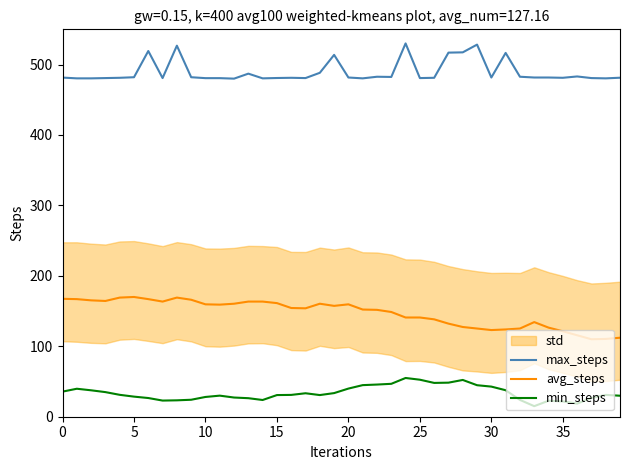

The min_steps series shows 48.4 at 27. True or false?

True